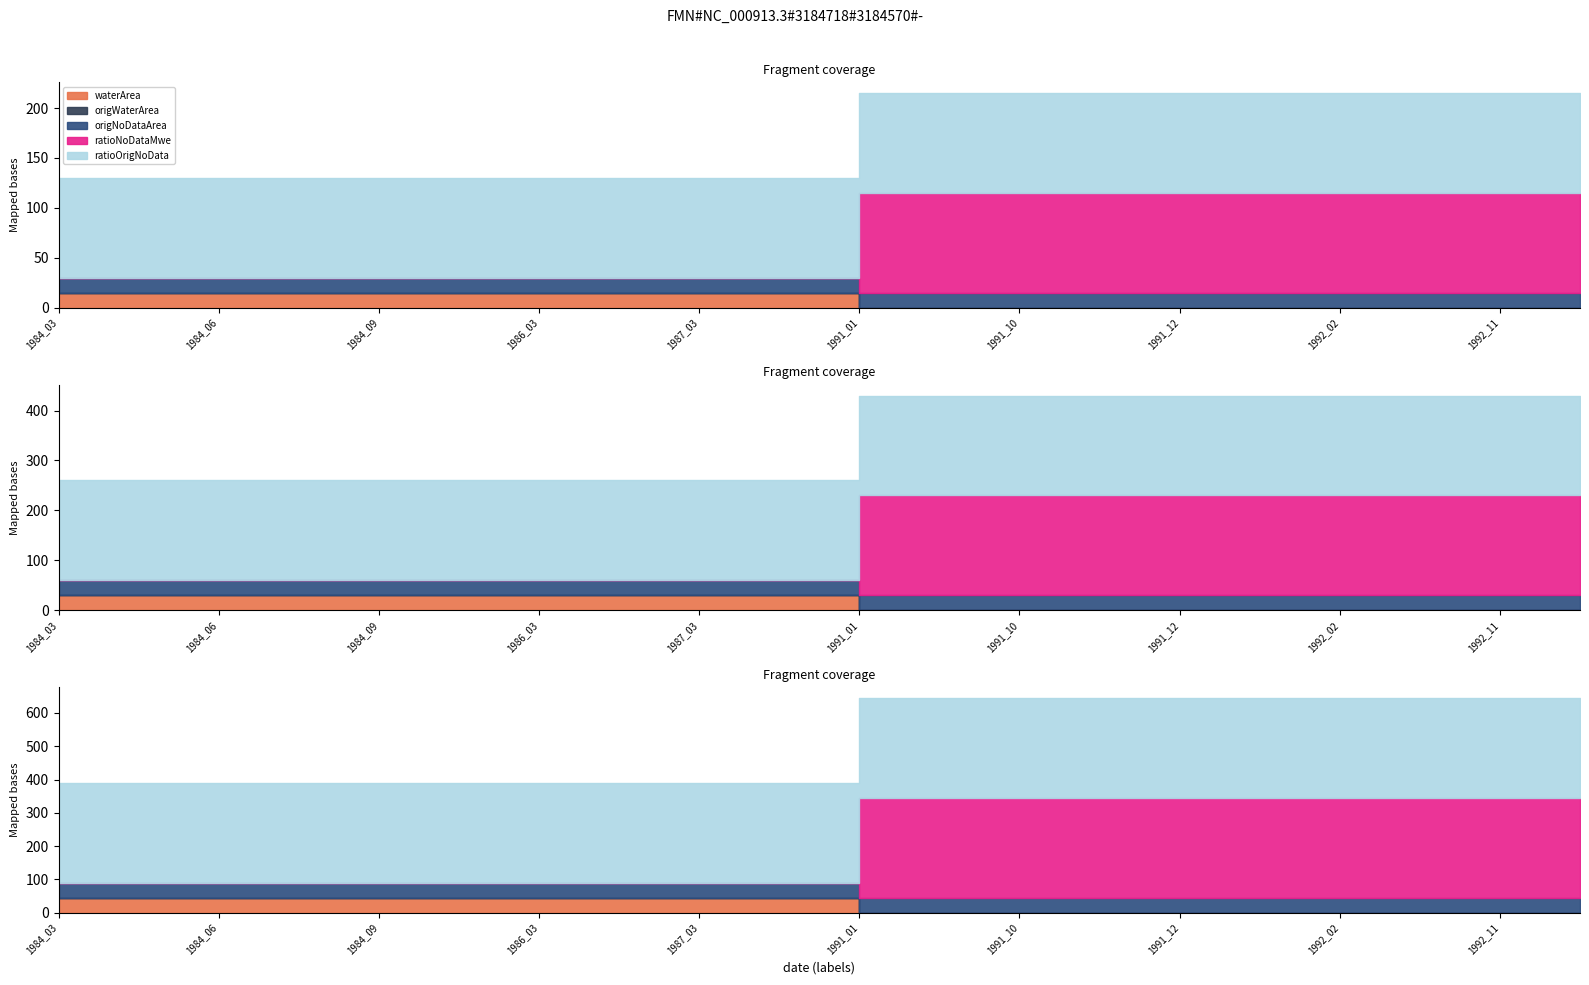

What are all the series names shown in the legend?

waterArea, origWaterArea, origNoDataArea, ratioNoDataMwe, ratioOrigNoData